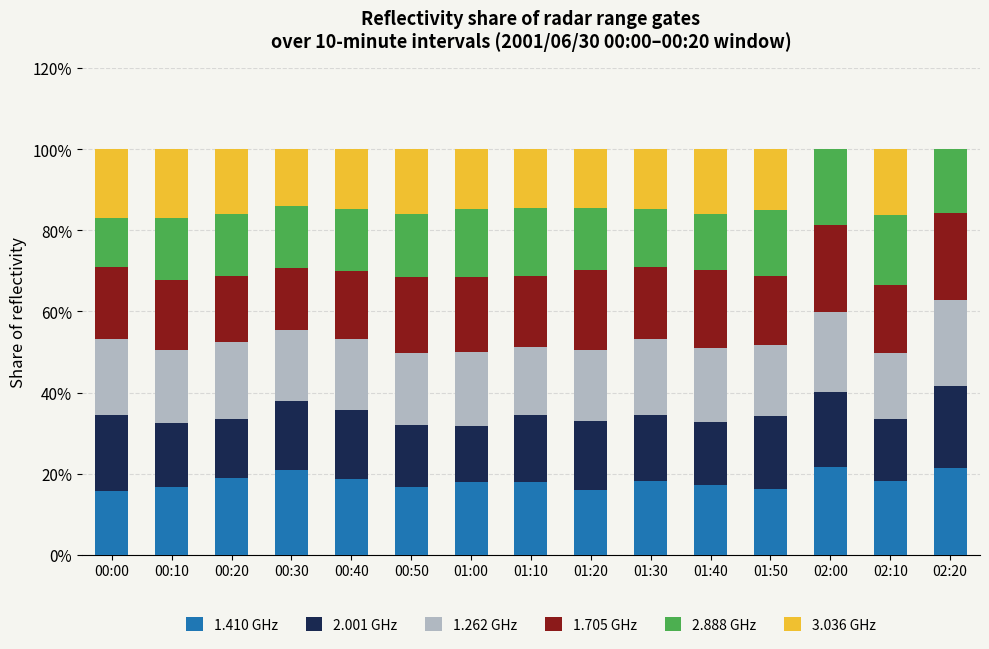

The value of 1.410 GHz at 00:30 is 4.4. True or false?

False